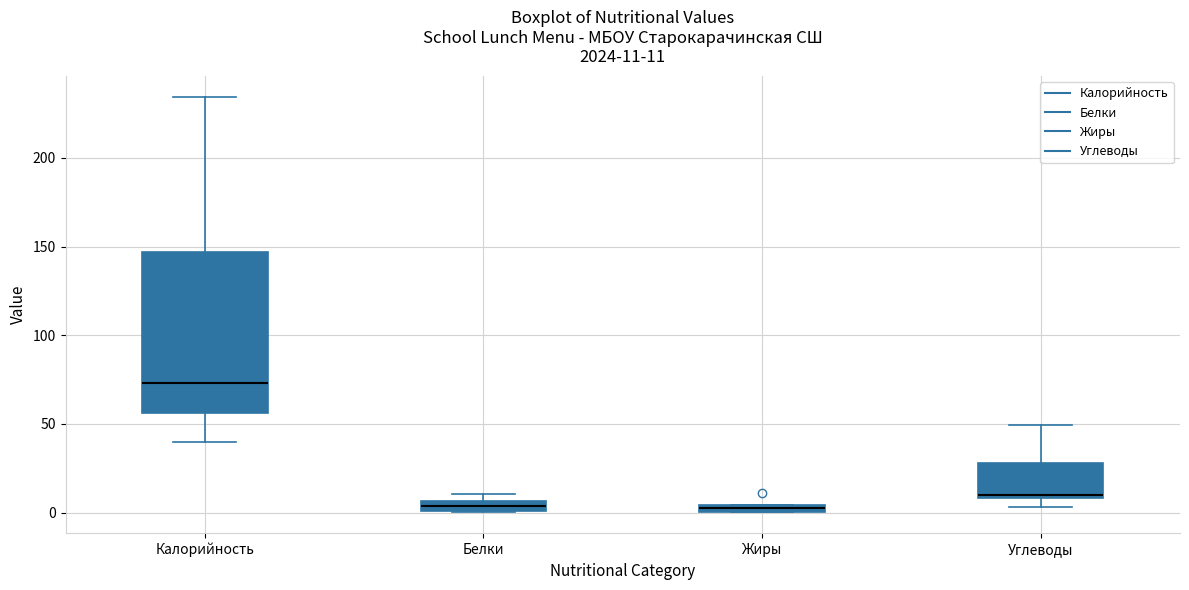

Which box is the tallest, from its lower edge to its upper edge?

Калорийность